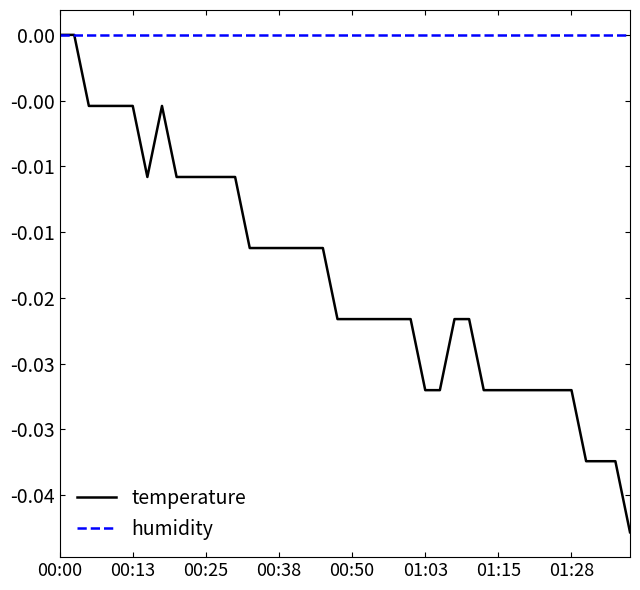

List the series in order of their overall mean, lowest first.

temperature, humidity